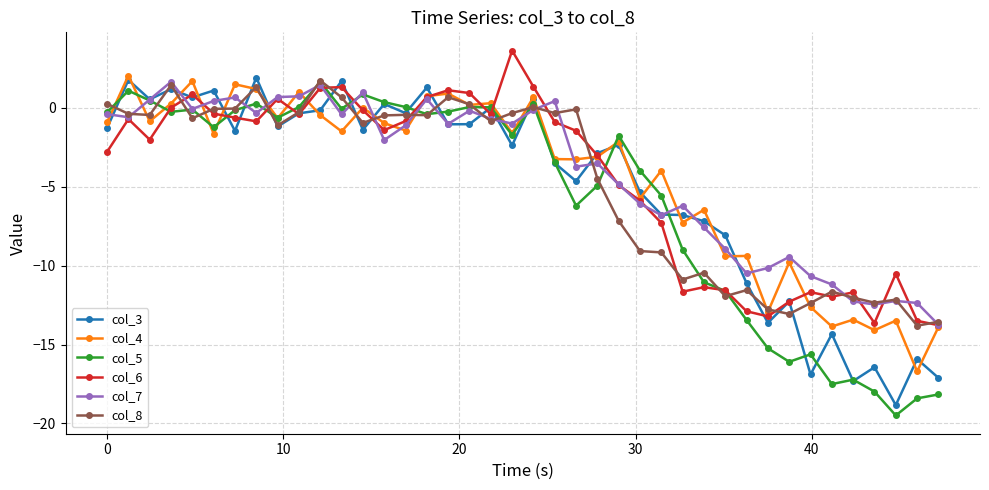

What is the value of the col_6 point at the 14th from the left?

-1.4